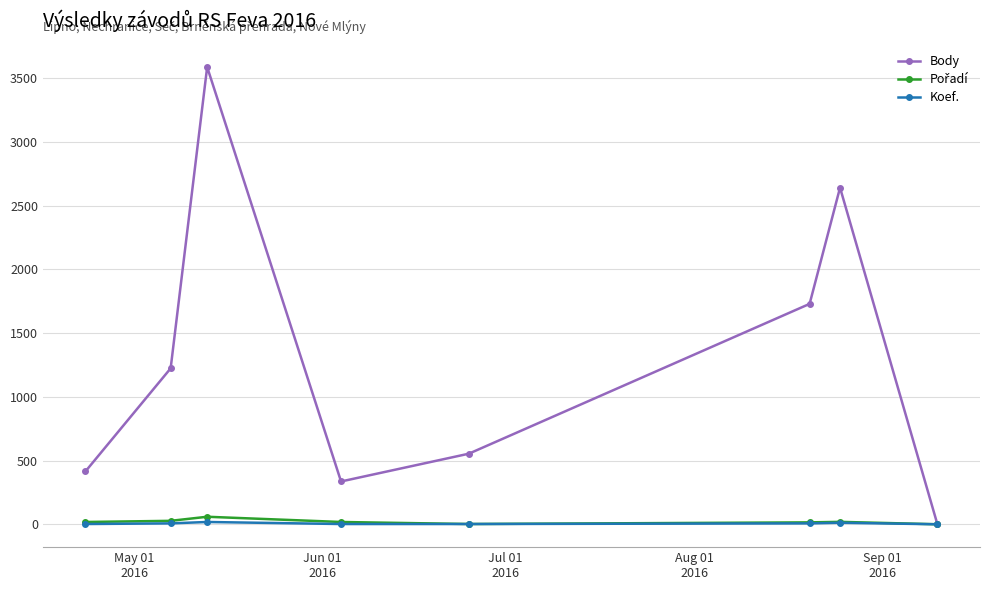

What is the sum of all Koef. values?

50